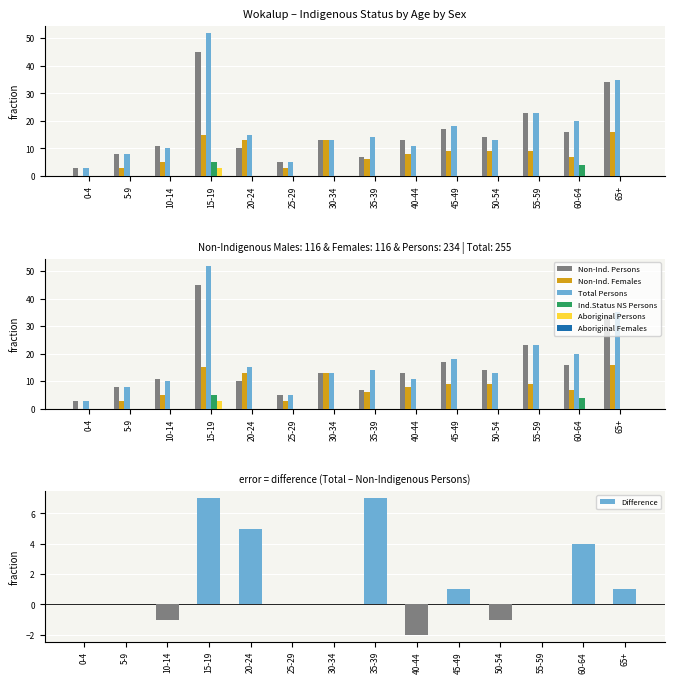

What is the label of the 9th bar from the right?

25-29